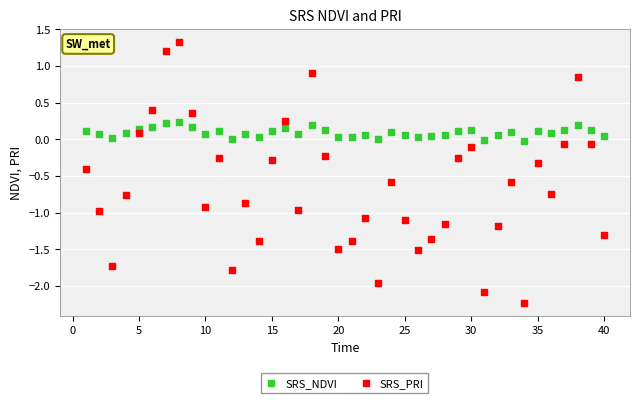

Which series has the largest Y range (max minus min)?

SRS_PRI